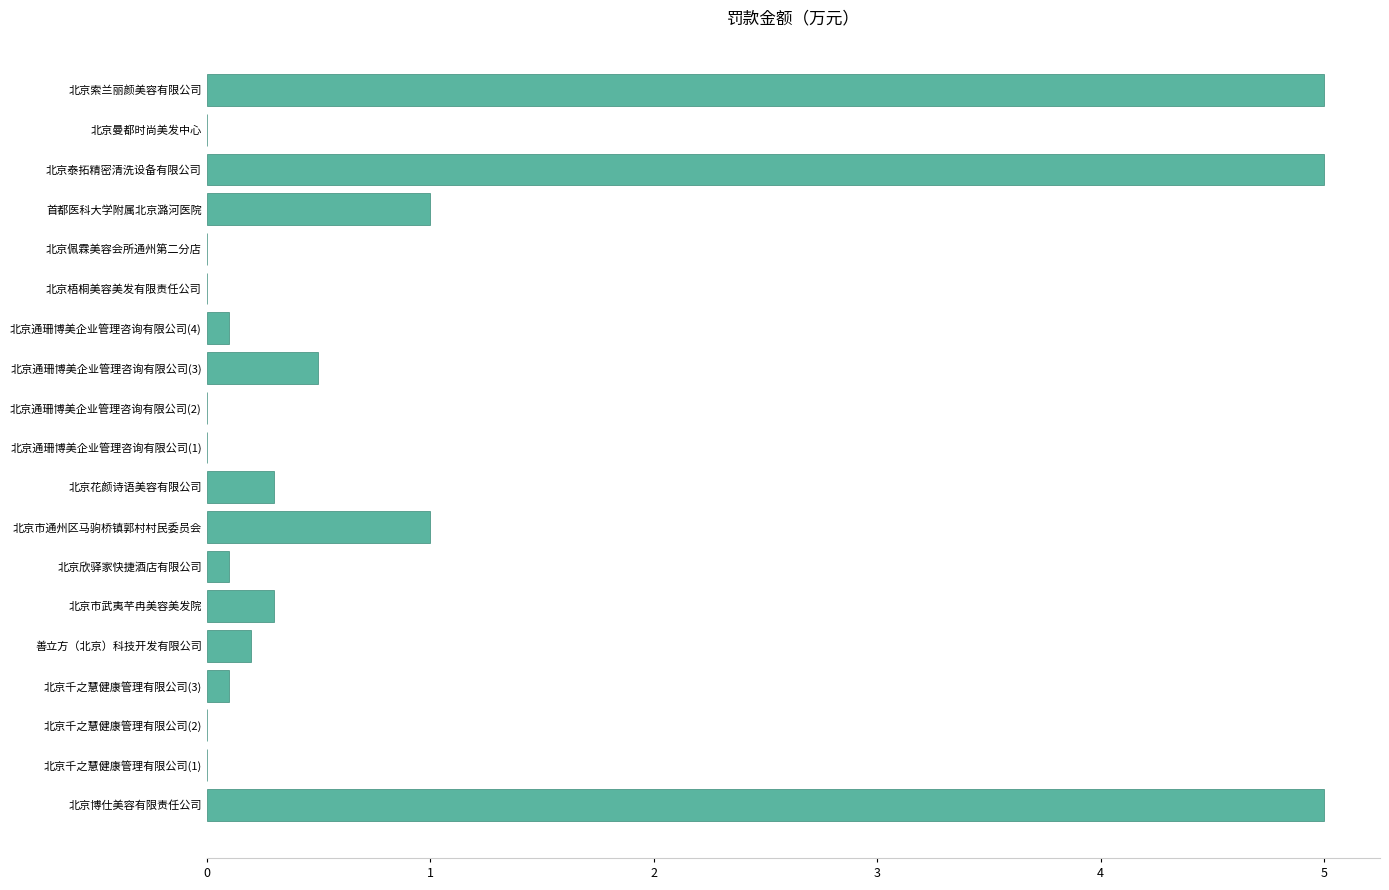

Are the bars horizontal?

Yes